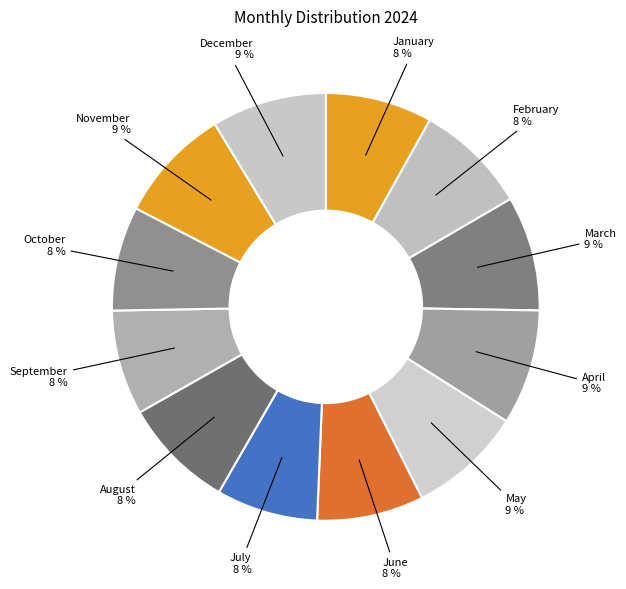

To the nearest percent, what portion does November represent?

9%